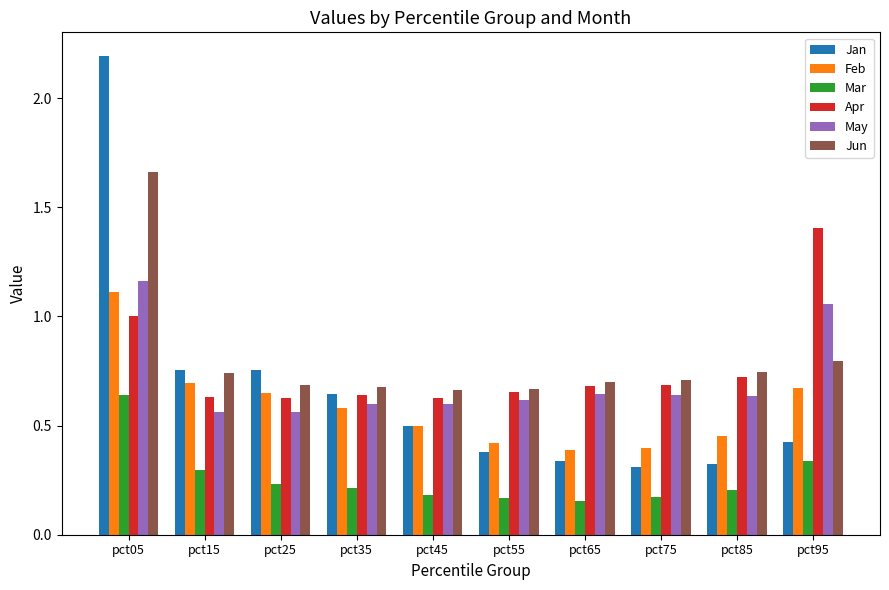

What are all the series names shown in the legend?

Jan, Feb, Mar, Apr, May, Jun